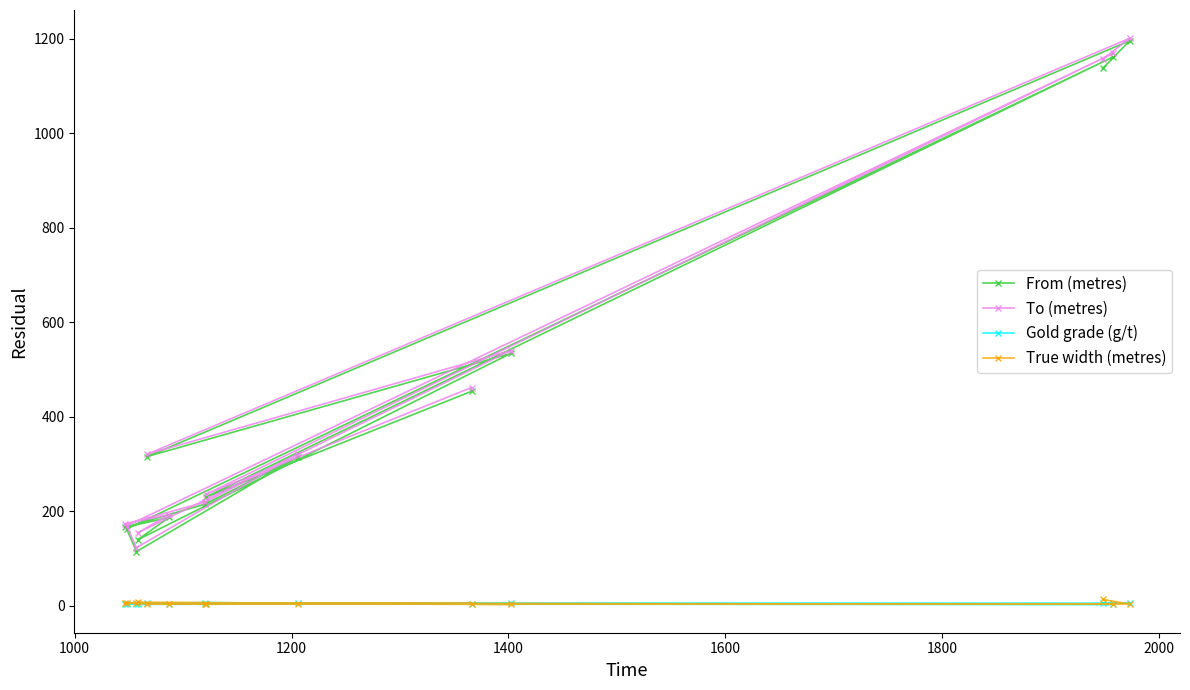

What is the greatest value displayed?

1201.0